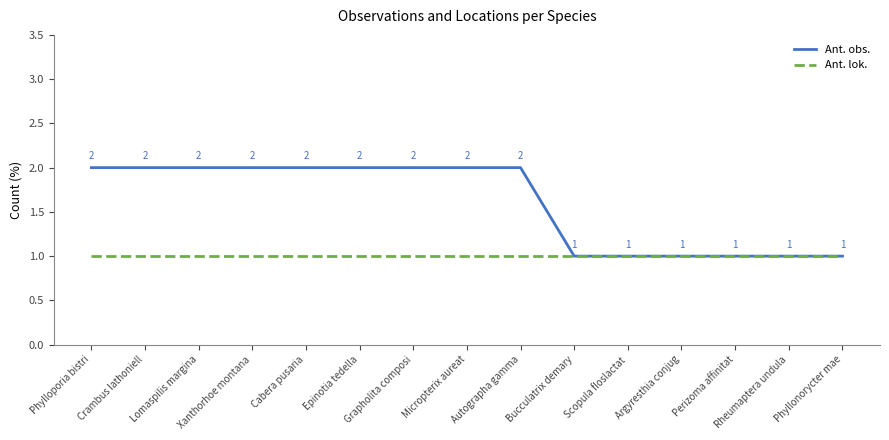

Does the chart display data point markers on the line(s)?

No